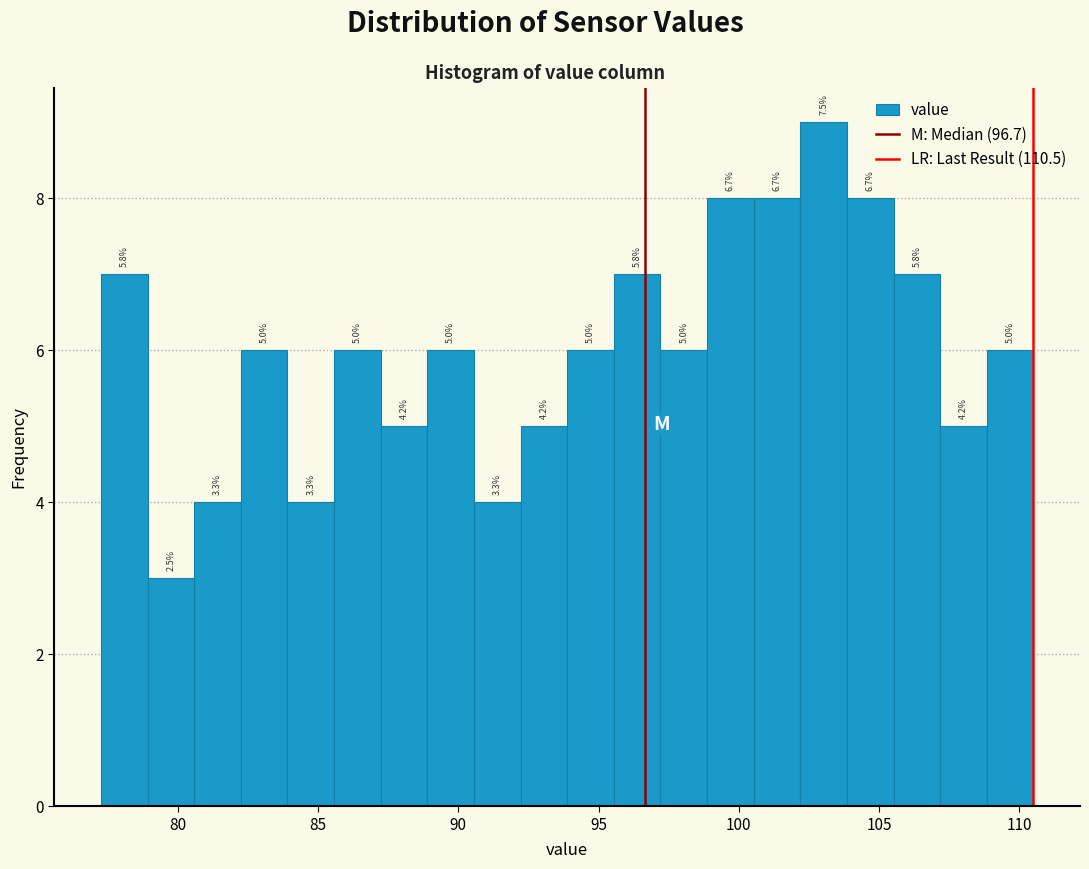

Around what value on the x-axis is the tallest bar? Give the approximate position of its centre, as read against the axis.

103.0